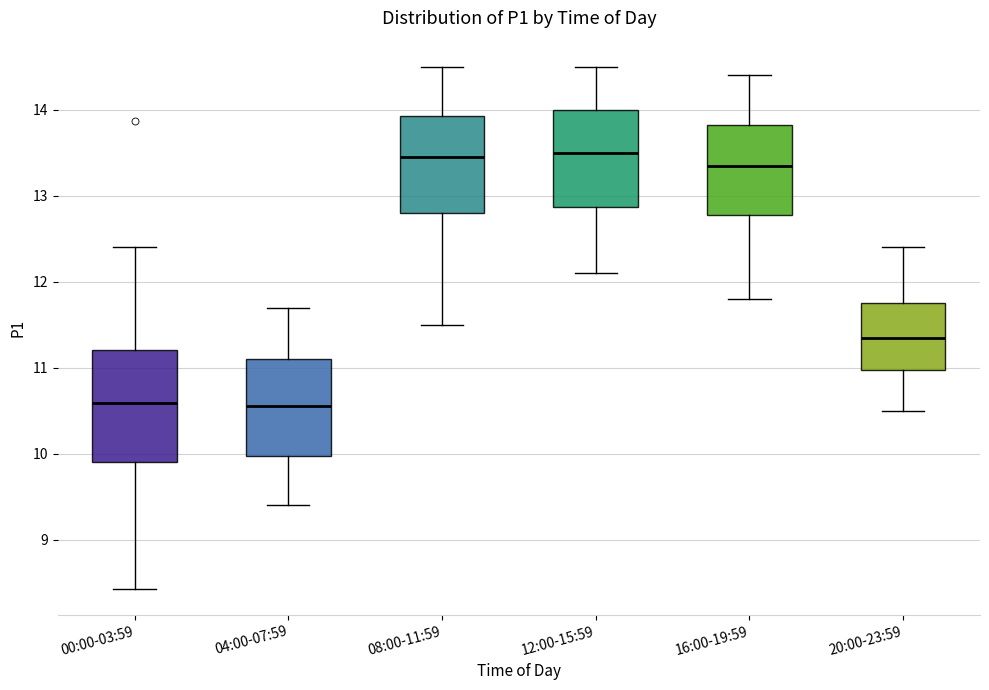

Reading left to right, transcribe this box plot: for each box, give where its median line is, the range the box spans, and where its two whiskers end, as read against the y-axis. The values are not printed on the chart, so give them approximately, as read against the axis.

00:00-03:59: median 10.6, box 9.9 to 11.2, whiskers 8.4 to 12.4
04:00-07:59: median 10.6, box 10.0 to 11.1, whiskers 9.4 to 11.7
08:00-11:59: median 13.5, box 12.8 to 13.9, whiskers 11.5 to 14.5
12:00-15:59: median 13.5, box 12.9 to 14.0, whiskers 12.1 to 14.5
16:00-19:59: median 13.4, box 12.8 to 13.8, whiskers 11.8 to 14.4
20:00-23:59: median 11.4, box 11.0 to 11.8, whiskers 10.5 to 12.4